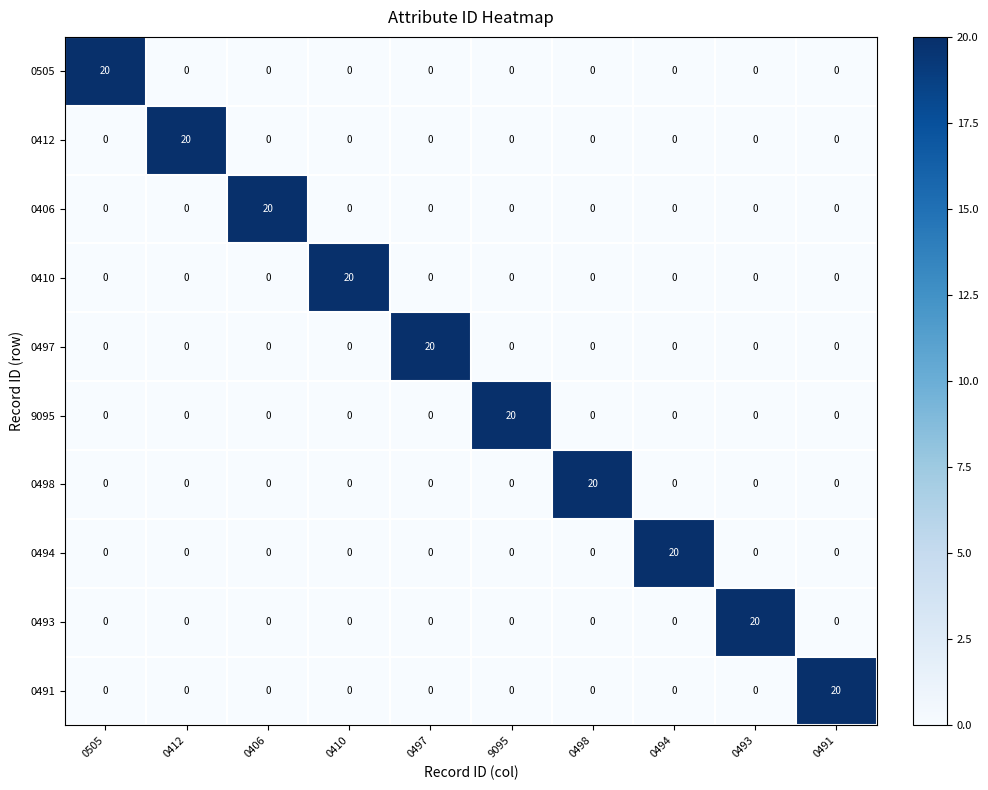

What is the total value across all series at 0505?

20